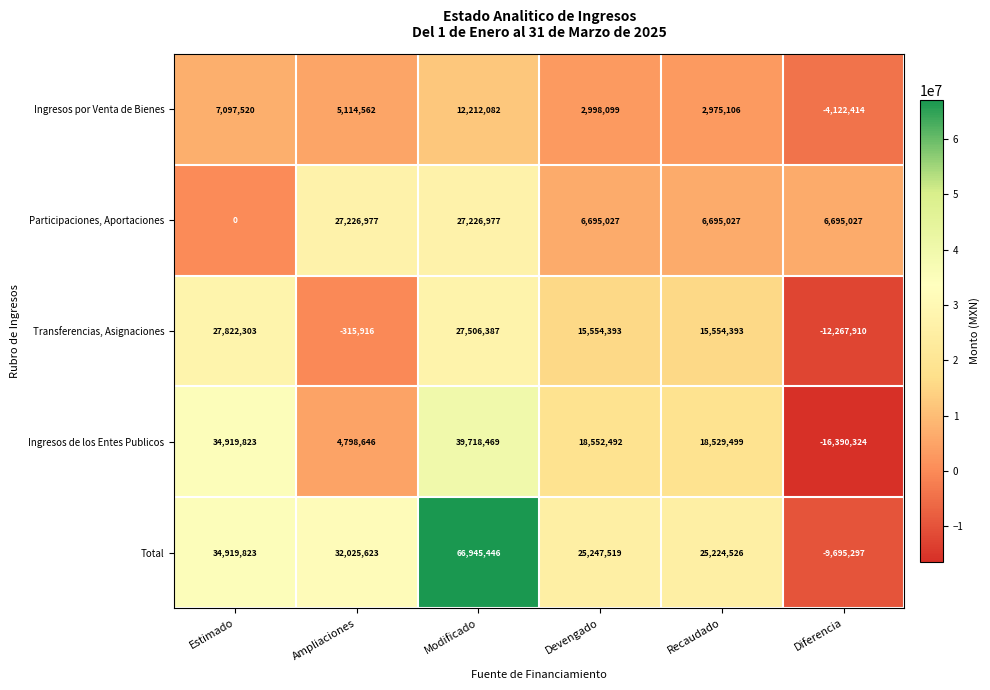

Is it true that Total equals 25247519 at Devengado?

True